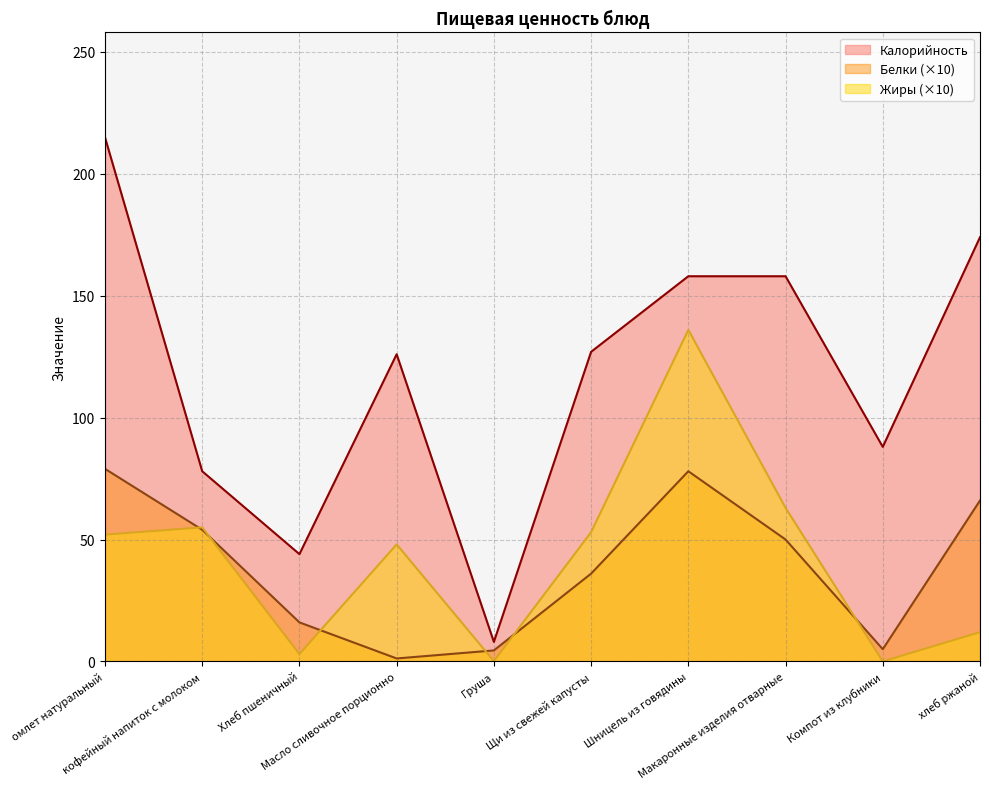

What is the label of the 4th point from the left?

Масло сливочное порционно